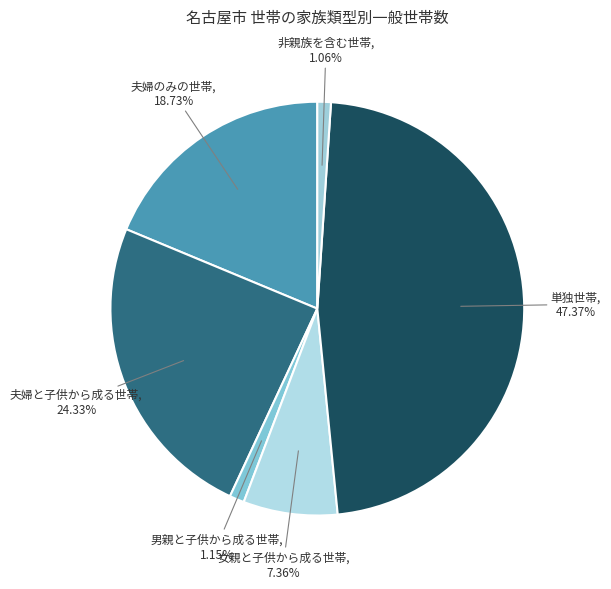

What is the largest slice in the pie chart?

単独世帯